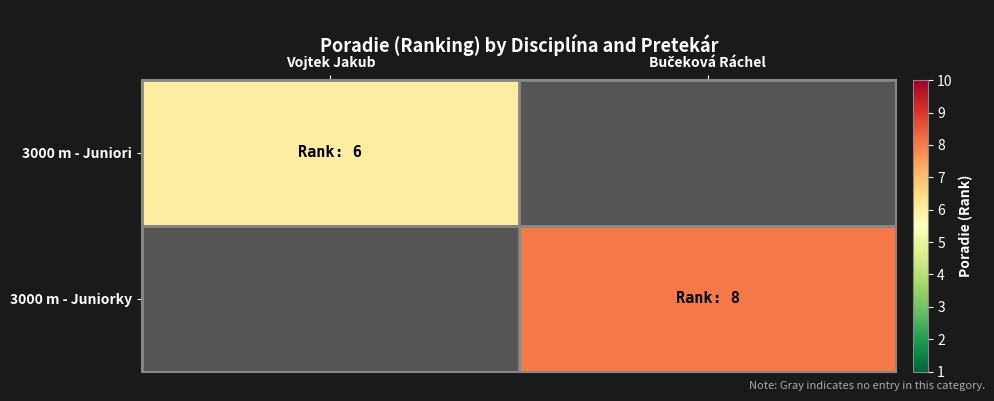

How many series are shown in this chart?

2